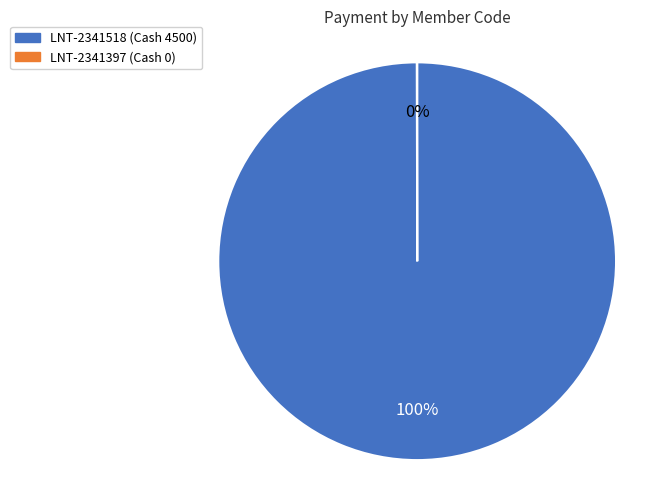

What percentage is the LNT-2341518 slice, to the nearest percent?

100%